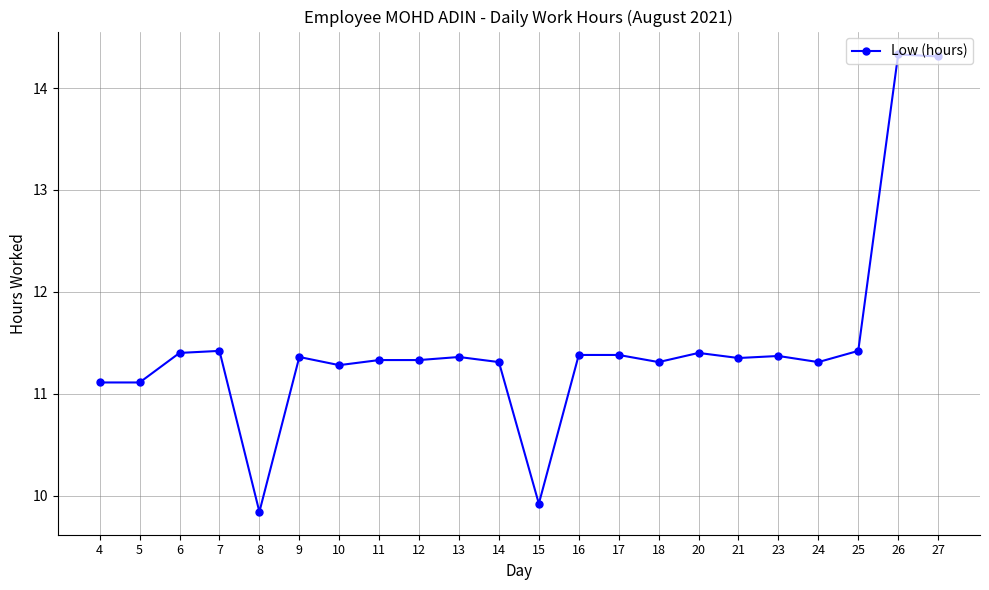

What is the ratio of the value at 9 to the value at 10?

1.0